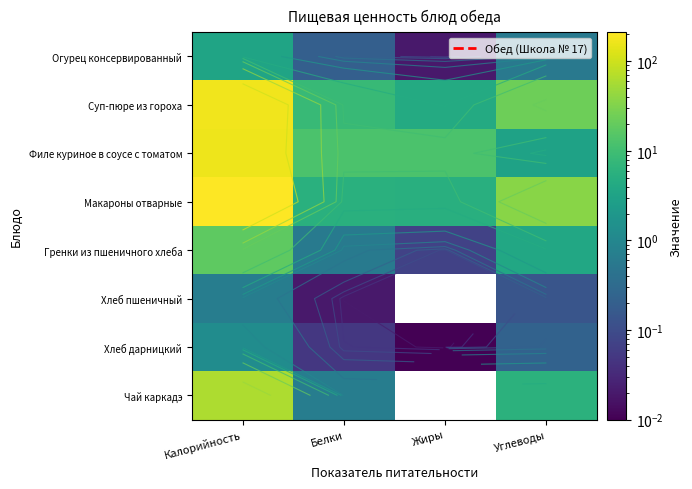

The Огурец консервированный series shows 0.6 at Углеводы. True or false?

True